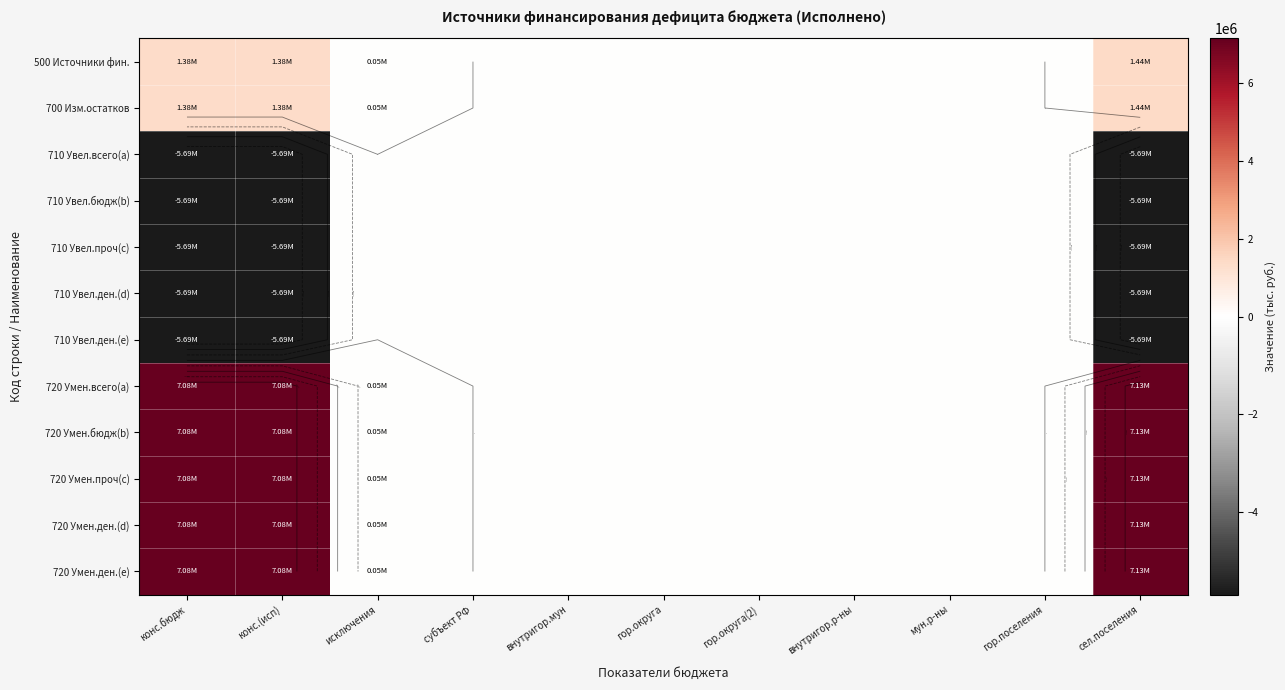

The value of 720 Умен.ден.(e) at субъект РФ is 0.0. True or false?

True